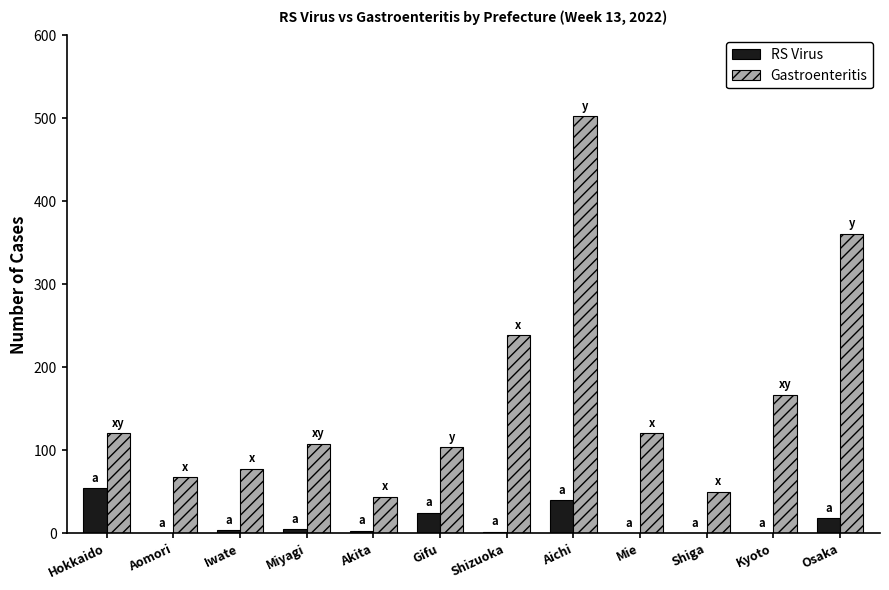

How many data points does each series have?

12